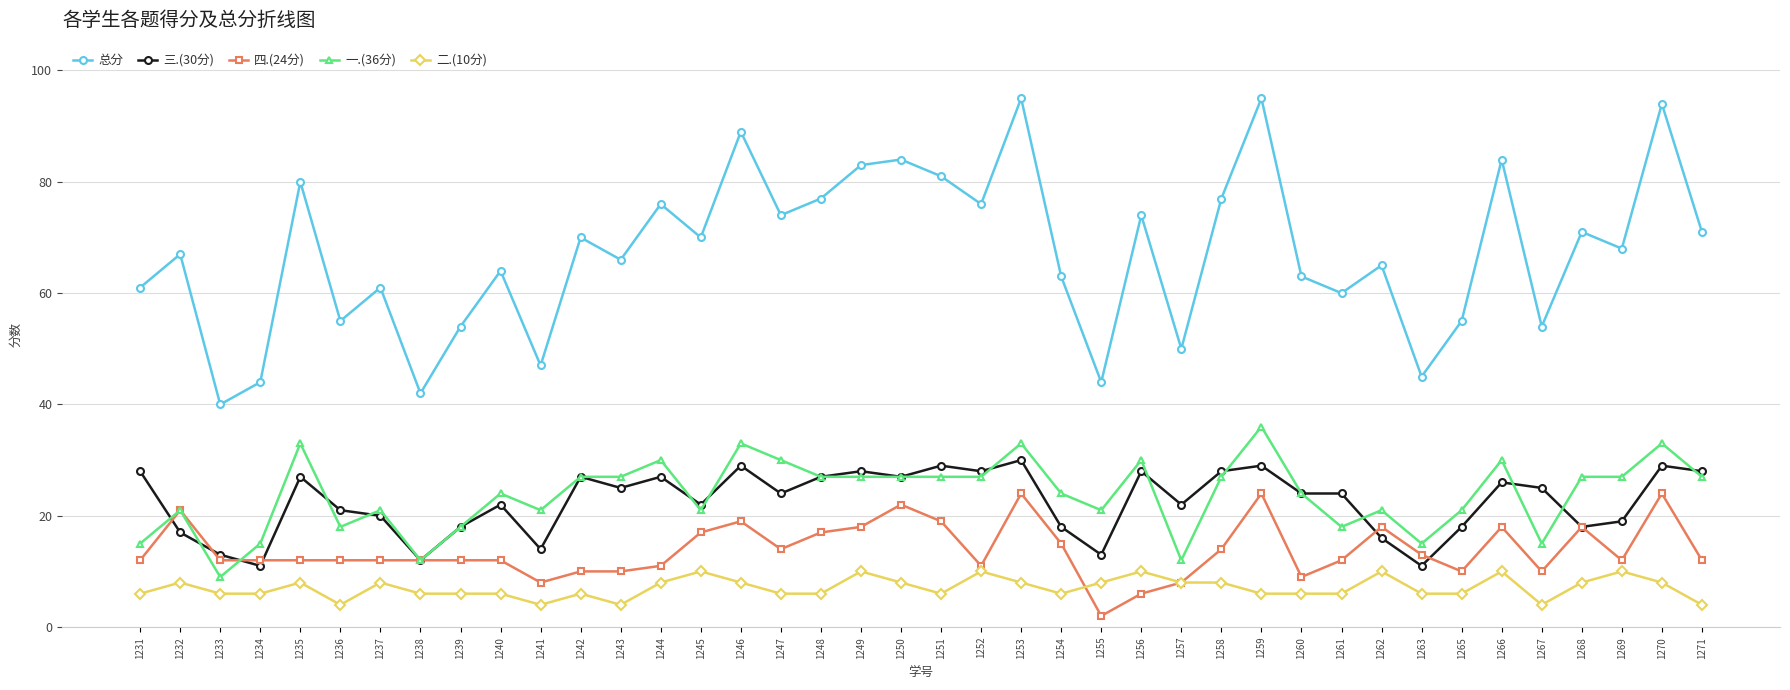

What is the difference between the second highest and second lowest values in the 四.(24分) series?

18